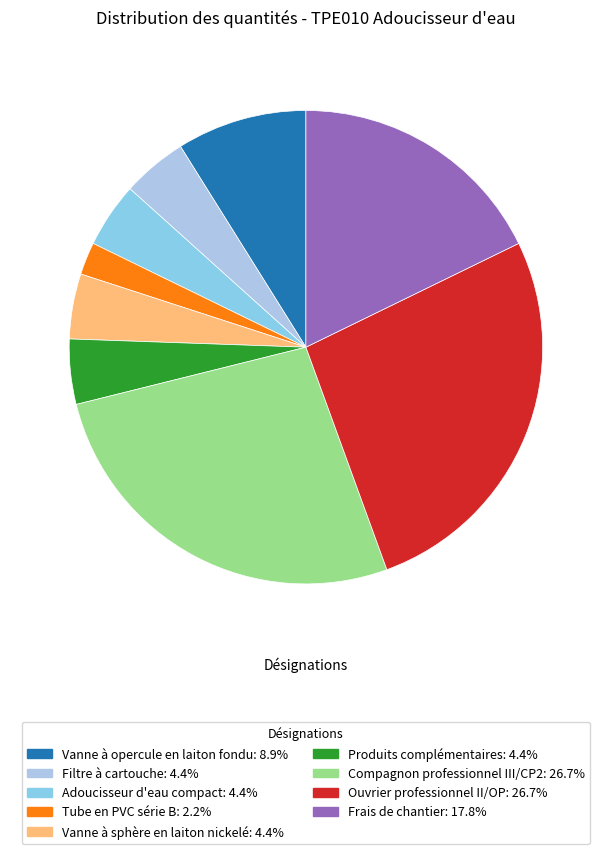

To the nearest percent, what is the average slice percentage?

11%